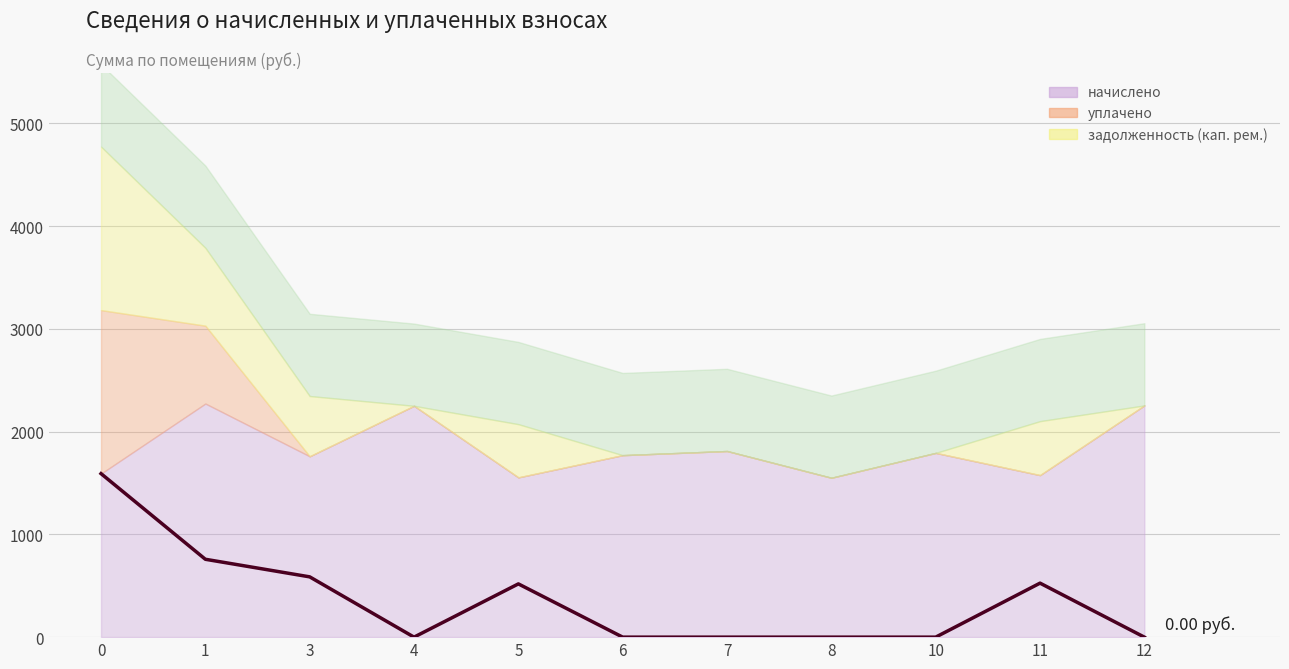

True or false: уплачено has a value of 5192.1 at 0.

False